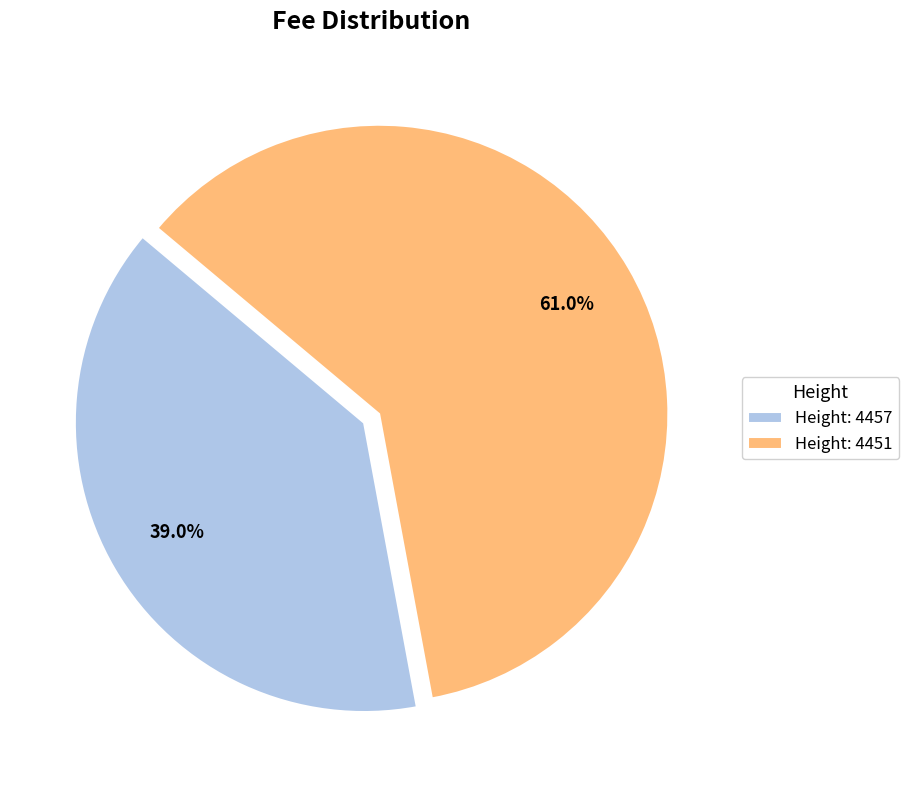

Between Height: 4457 and Height: 4451, which is larger?

Height: 4451